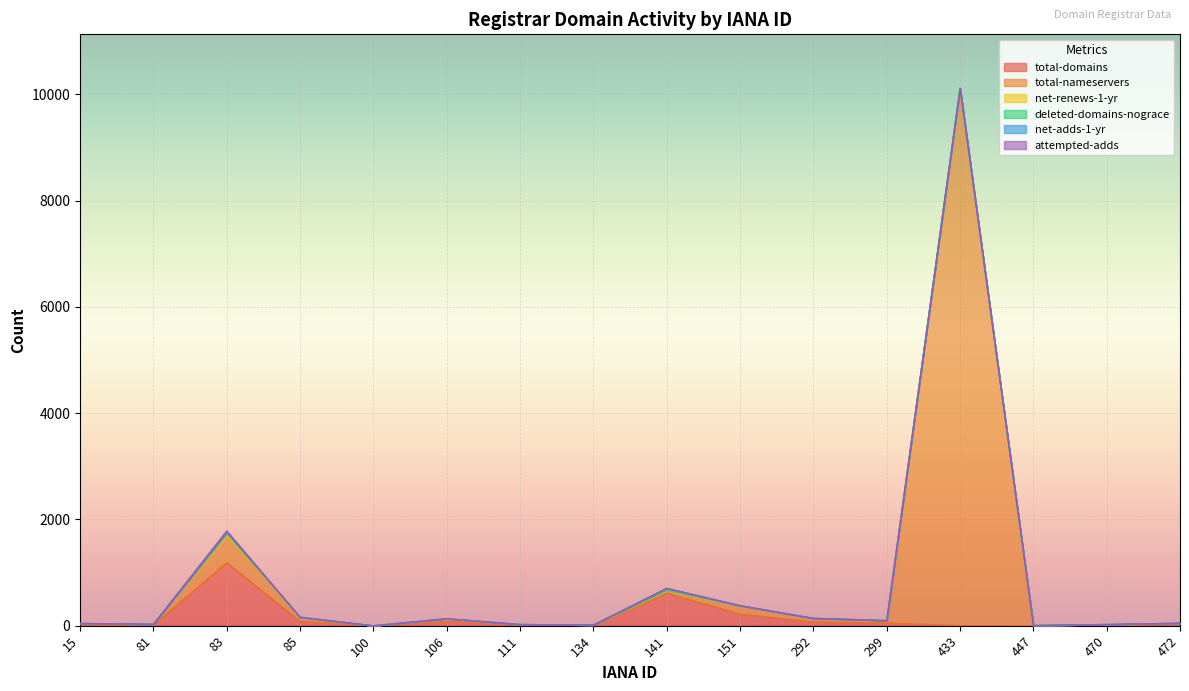

The net-renews-1-yr series shows 0 at 134. True or false?

True